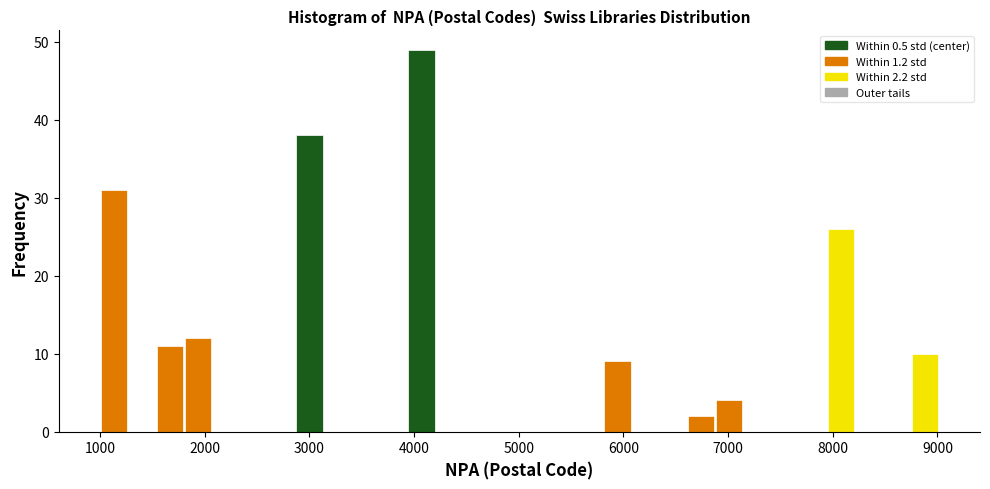

Around what value on the x-axis is the tallest bar? Give the approximate position of its centre, as read against the axis.

4100